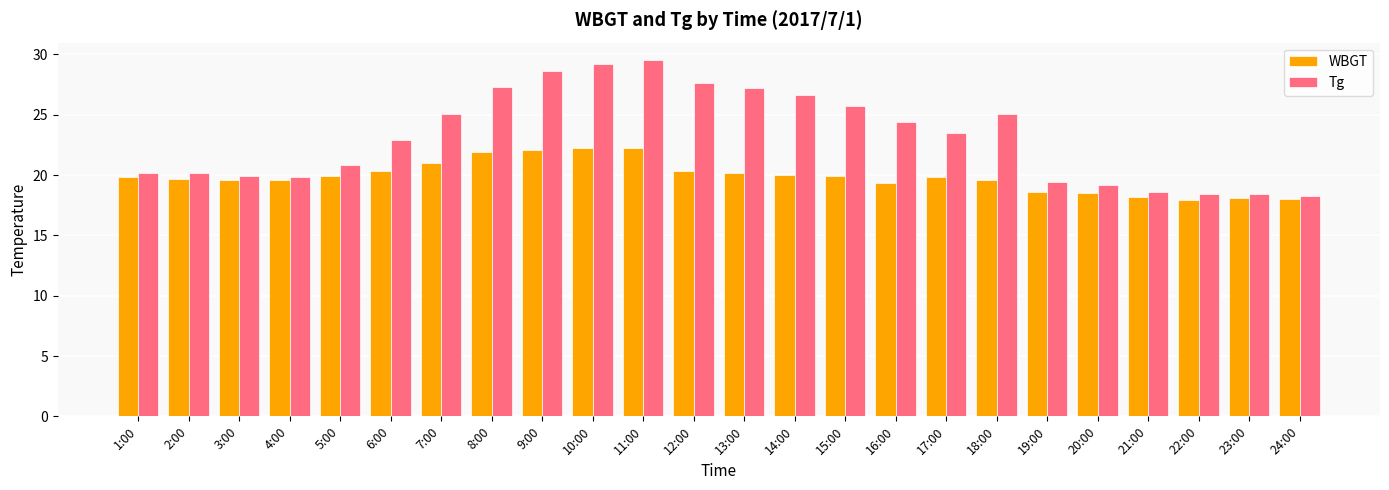

What is the difference between the second highest and minimum values in the Tg series?

10.9